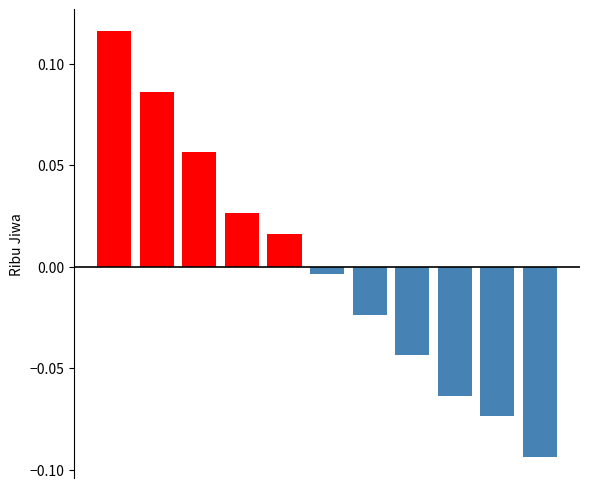

What is the value of the Below mean bar at the 10th from the left?

-0.1